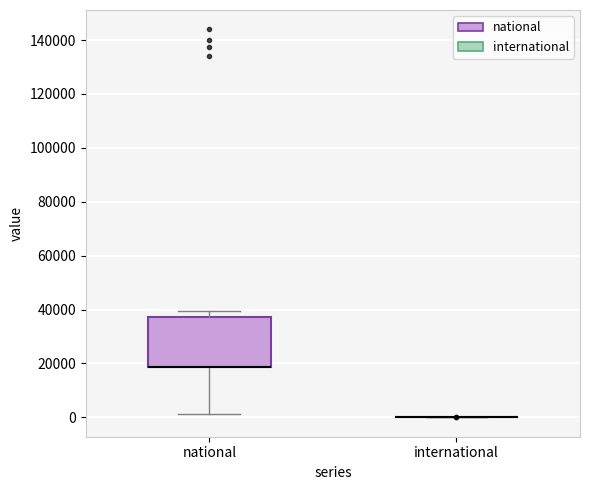

Comparing the boxes themselves (not the whiskers), which one is the tallest?

national